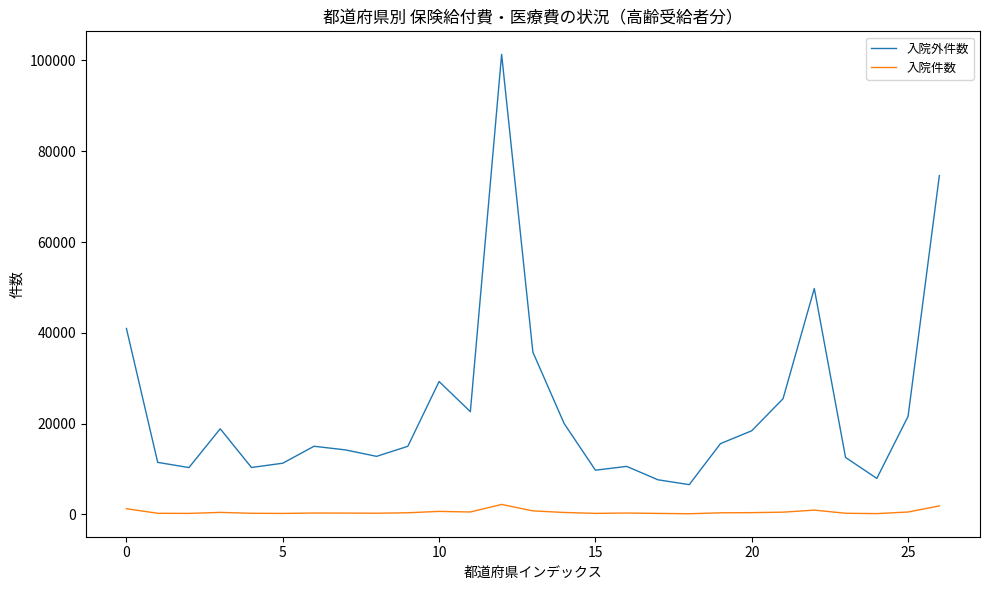

Rank the series by their maximum value, from lowest to highest.

入院件数, 入院外件数